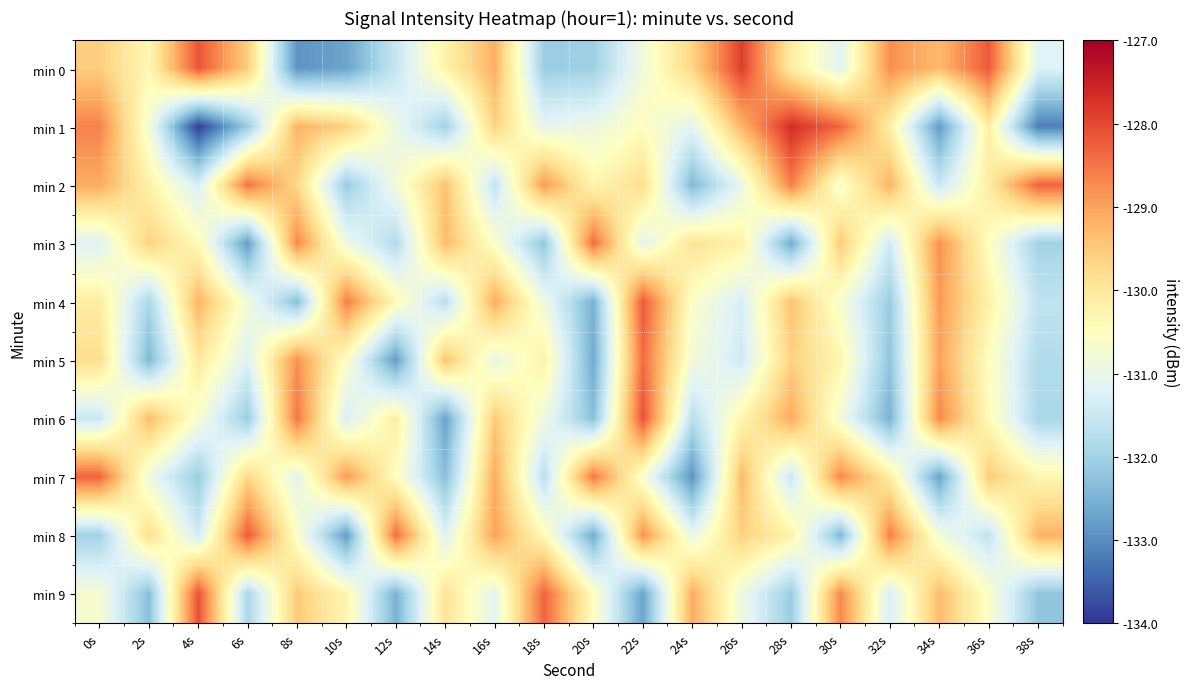

How many series are shown in this chart?

10